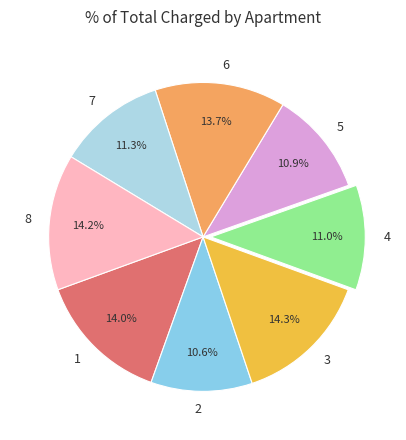

To the nearest percent, what percentage of the pie is 5?

11%